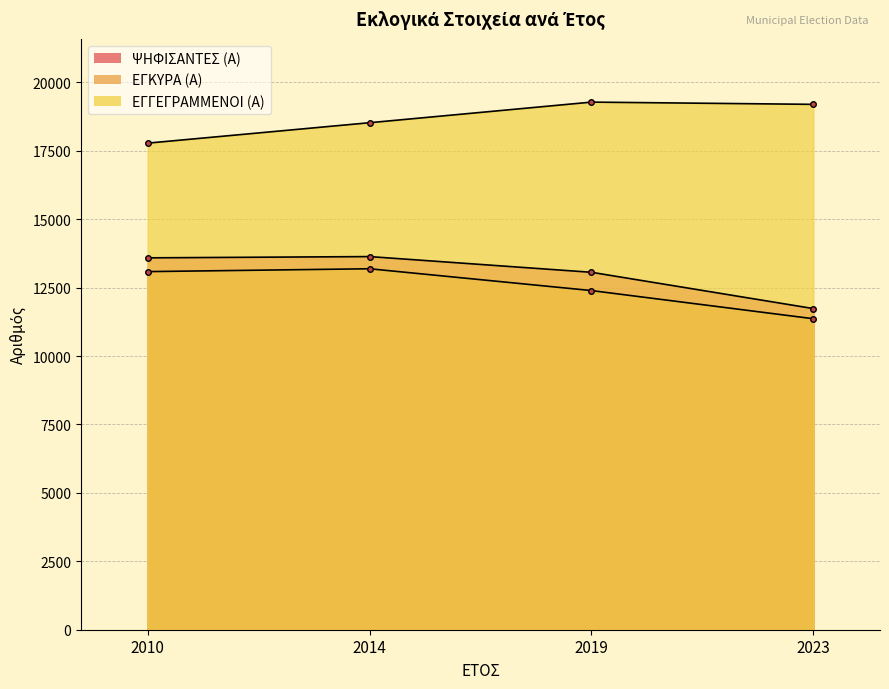

At which label does ΕΓΓΕΓΡΑΜΜΕΝΟΙ (Α) first exceed 19195?

2019